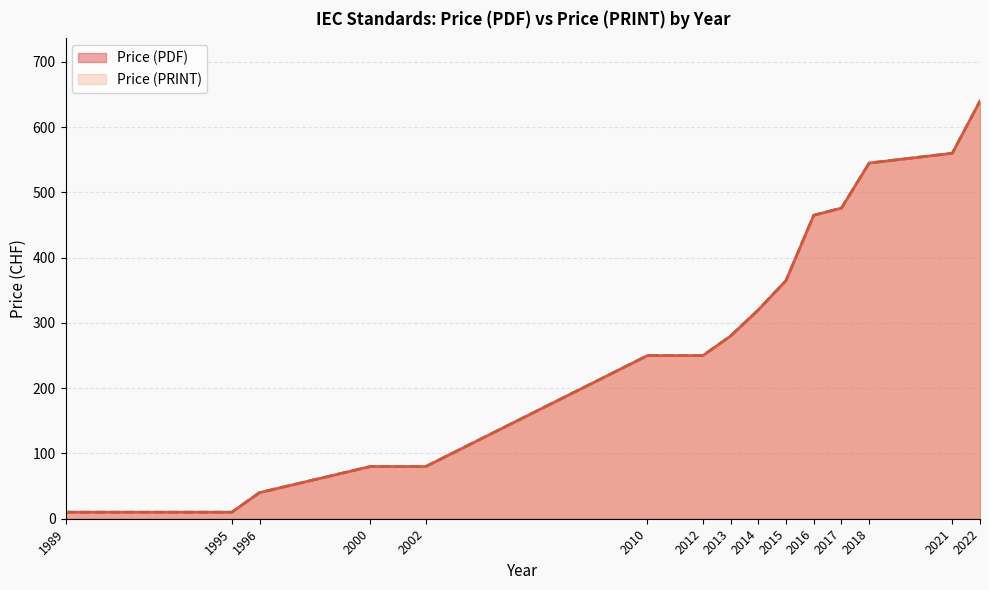

True or false: Price (PRINT) and Price (PDF) cross at least once.

False